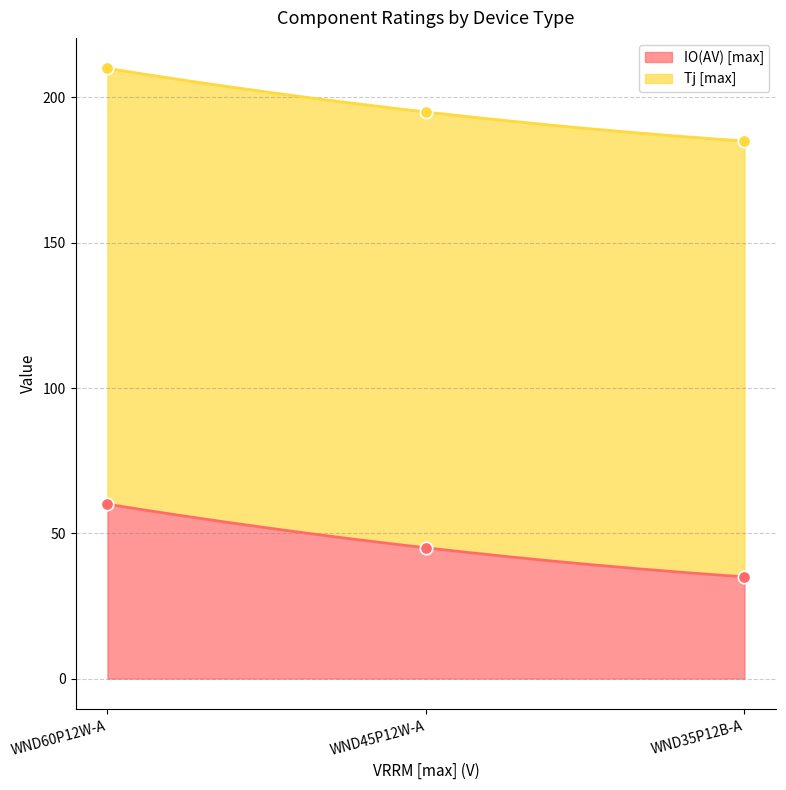

Between WND35P12B-A and WND45P12W-A, which is larger?

WND45P12W-A